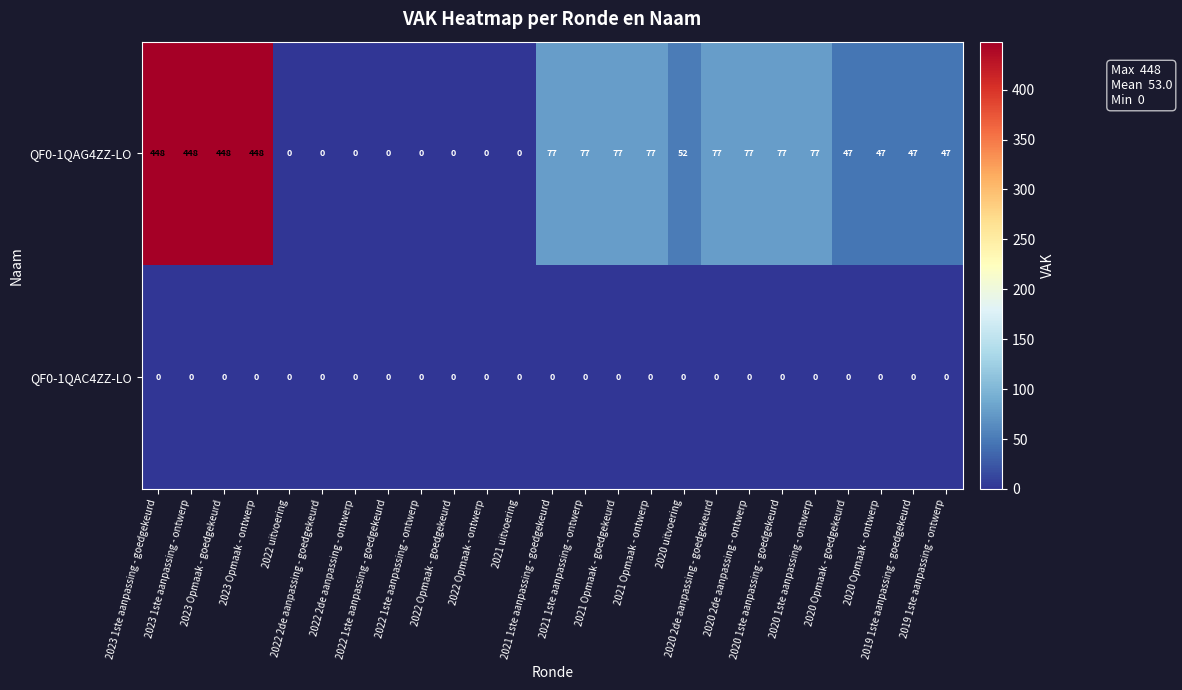

Rank the series by their average value, from highest to lowest.

QF0-1QAG4ZZ-LO, QF0-1QAC4ZZ-LO